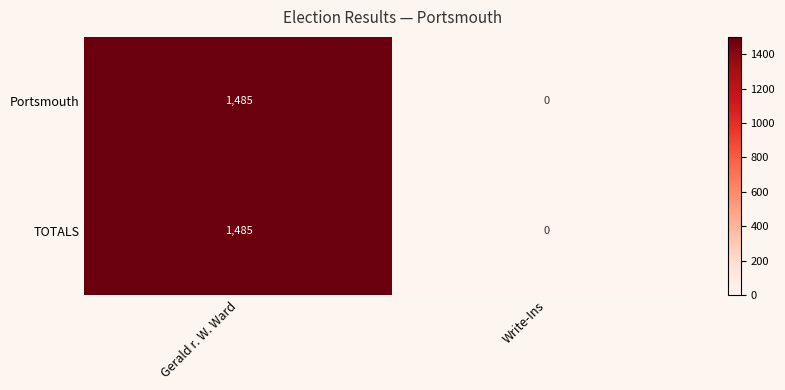

Where is Portsmouth nearest to the value 742?

Write-Ins